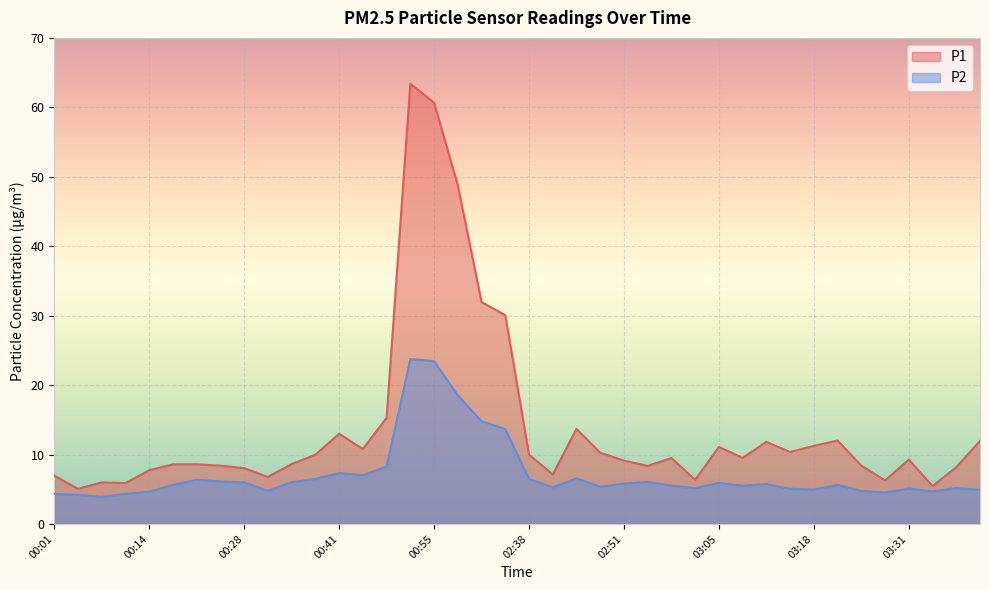

What is the sum of all P1 values?

554.9